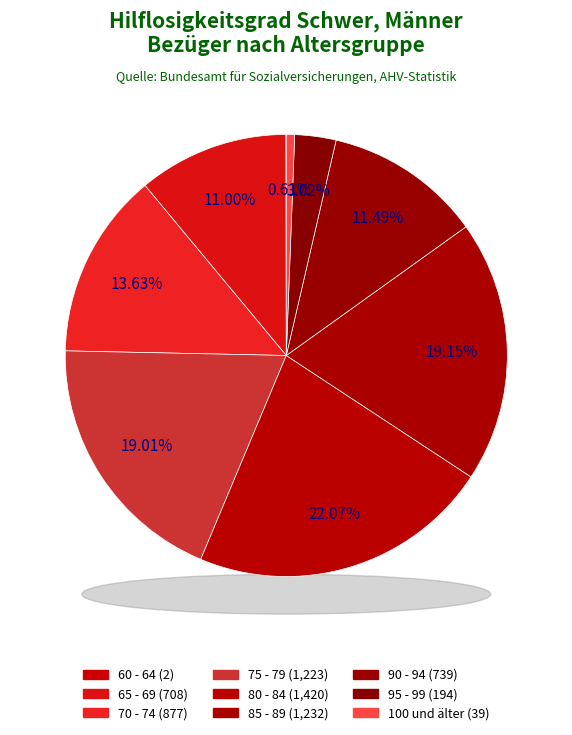

To the nearest percent, what is the difference between the 90 - 94 and 75 - 79 slice percentages?

8%